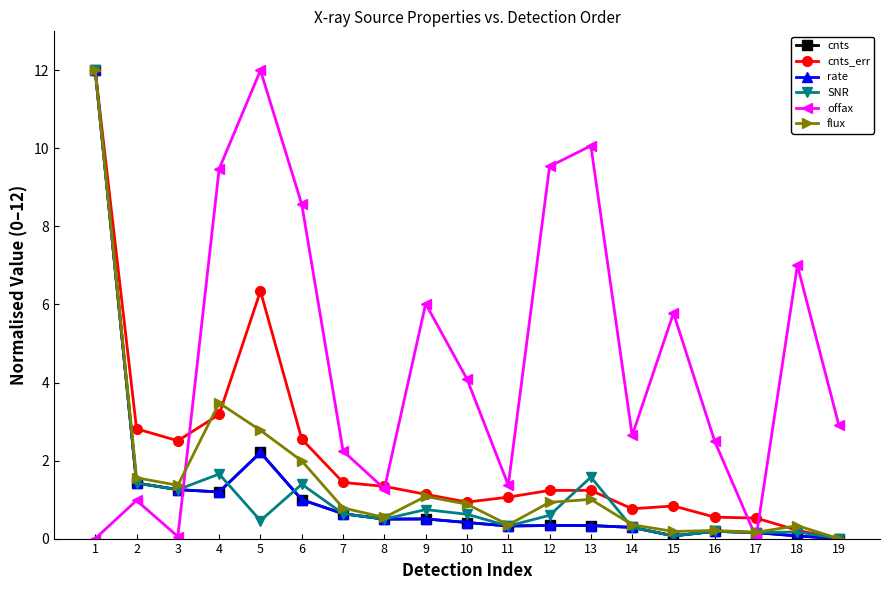

What is the difference between the highest and lowest values at 9?

5.5